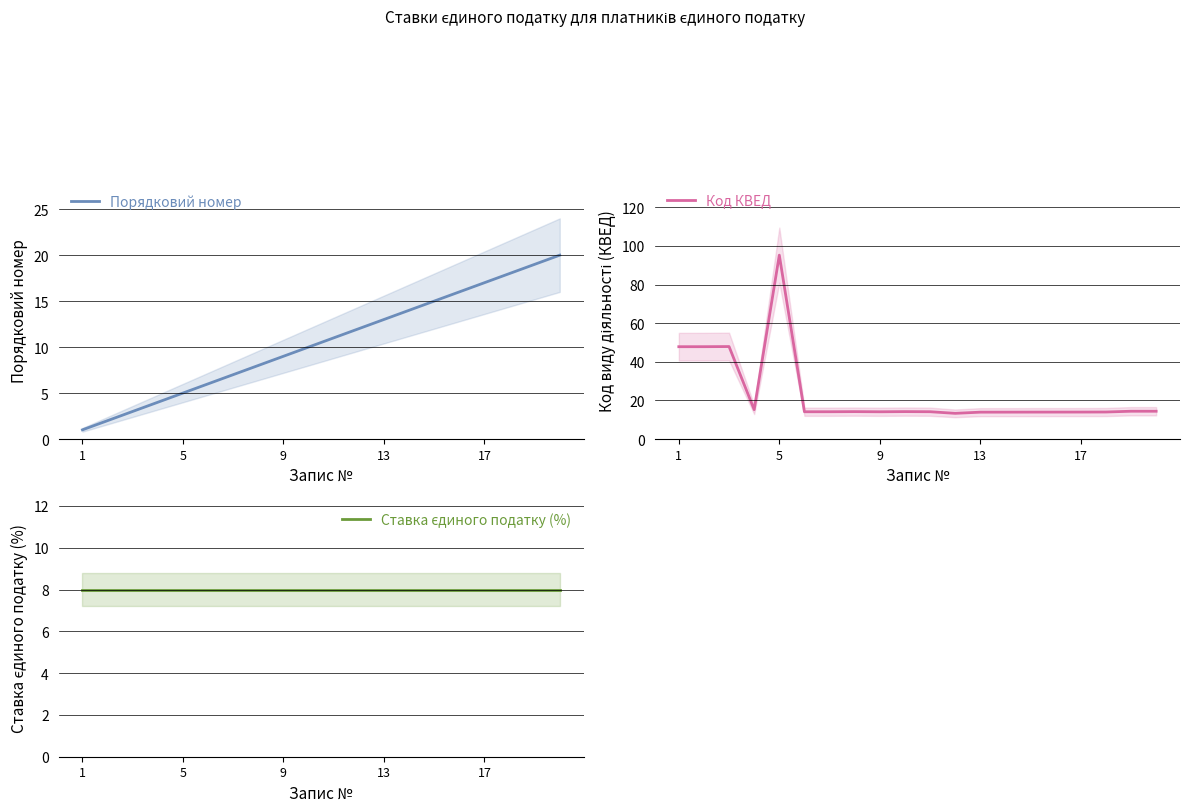

True or false: Код КВЕД and Ставка єдиного податку (%) cross at least once.

False